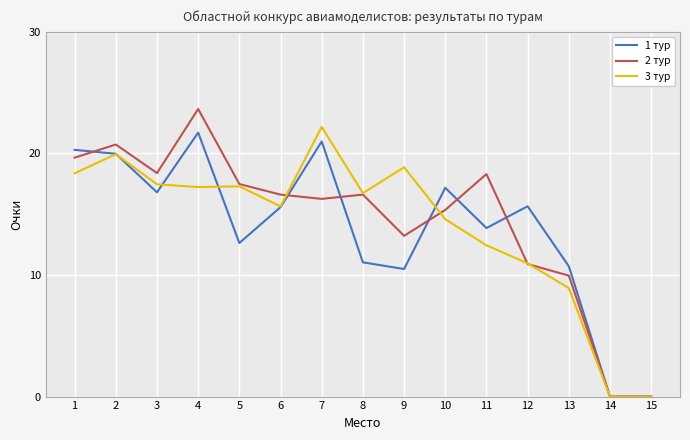

At which category is the sum across all series the highest?

4